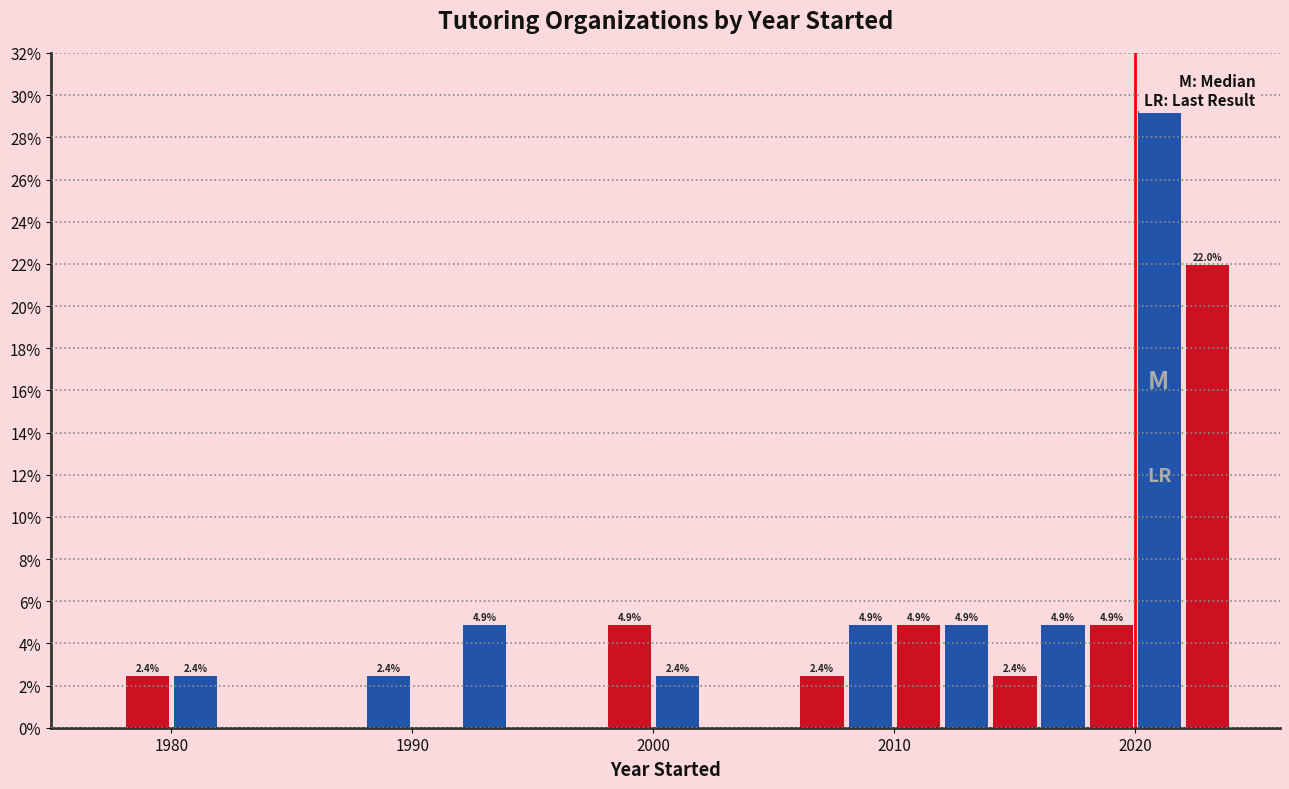

Read against the x-axis, roughly where is the centre of the tallest bar?

2021